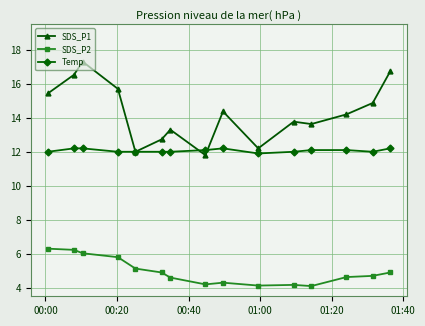

Which series has the largest total across all categories?

SDS_P1